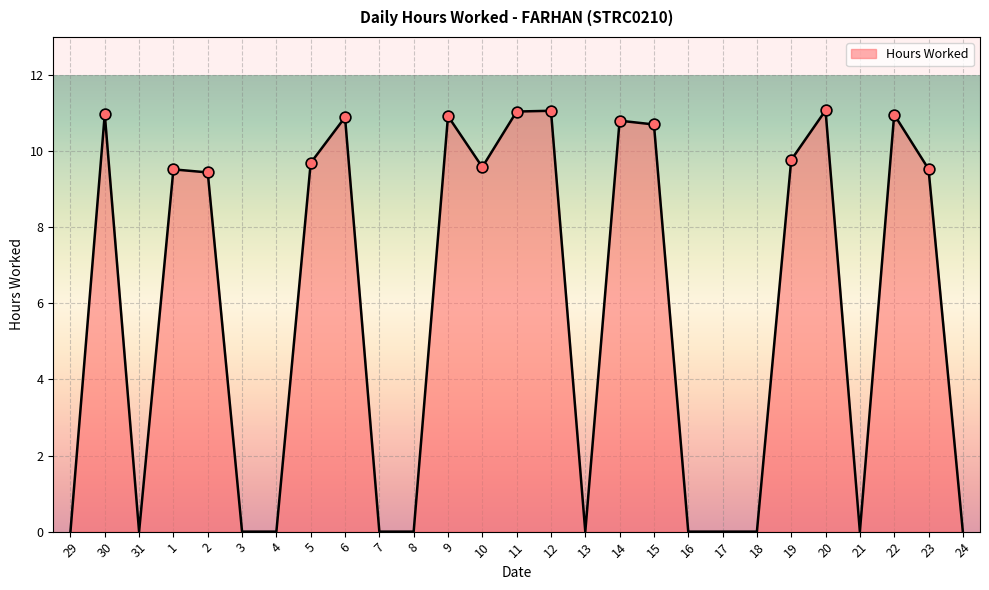

What is the change in value from 16 to 23?

+9.5